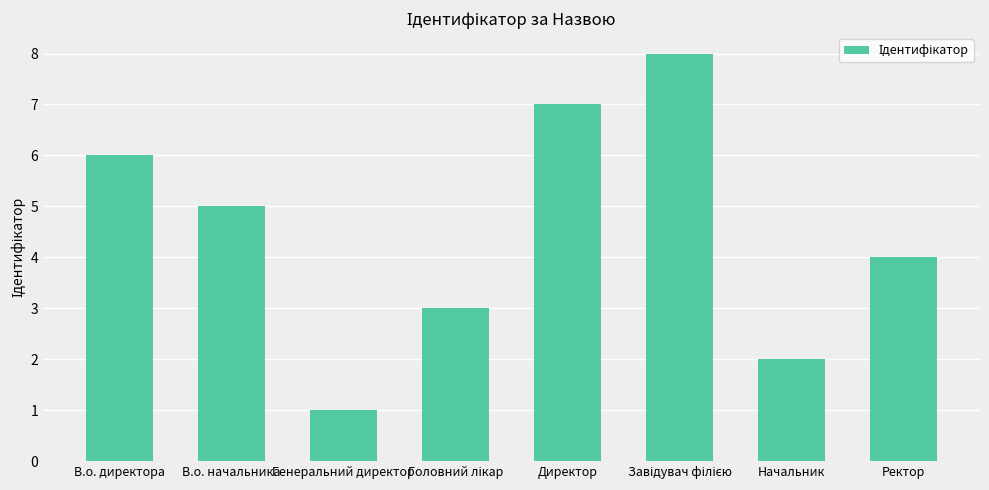

The value at Начальник is 2. True or false?

True